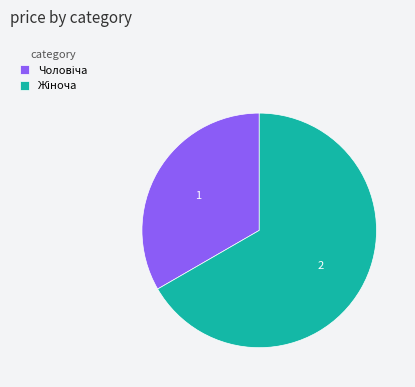

Count the number of slices in the pie.

2